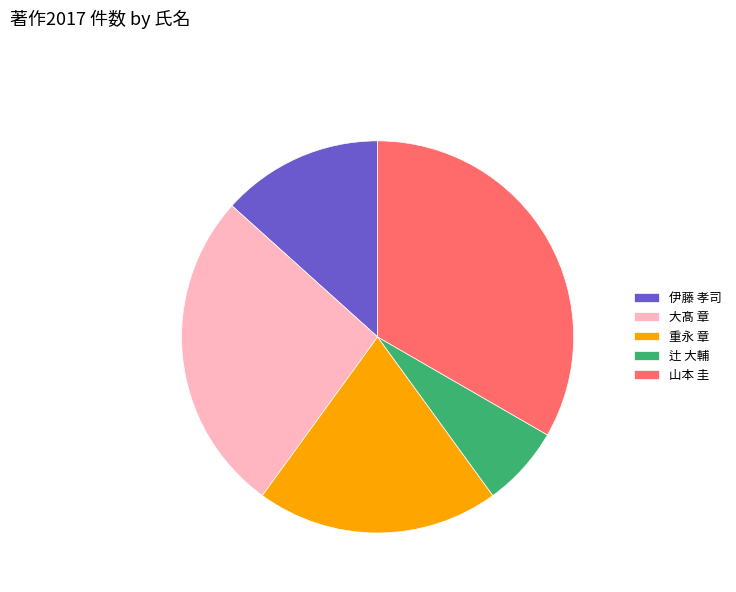

Which slice is the largest?

山本 圭